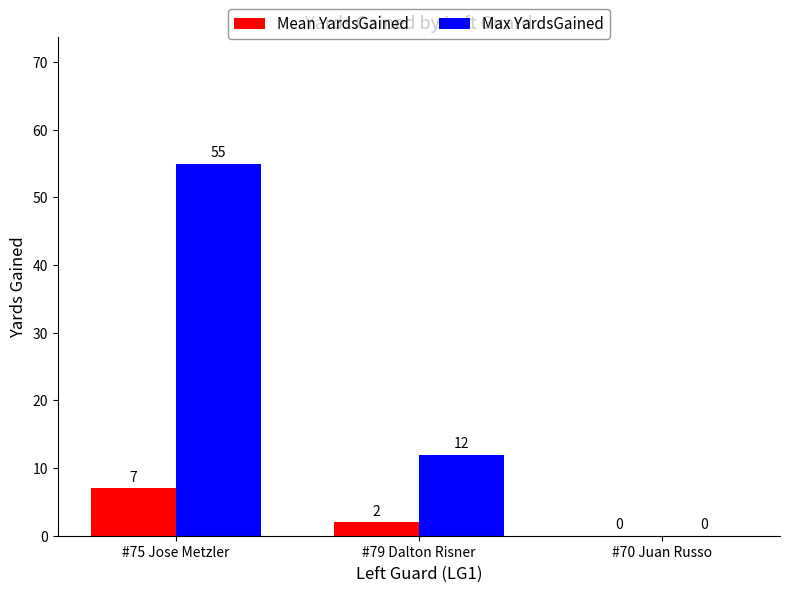

What is the sum of the Max YardsGained values at #75 Jose Metzler and #79 Dalton Risner?

67